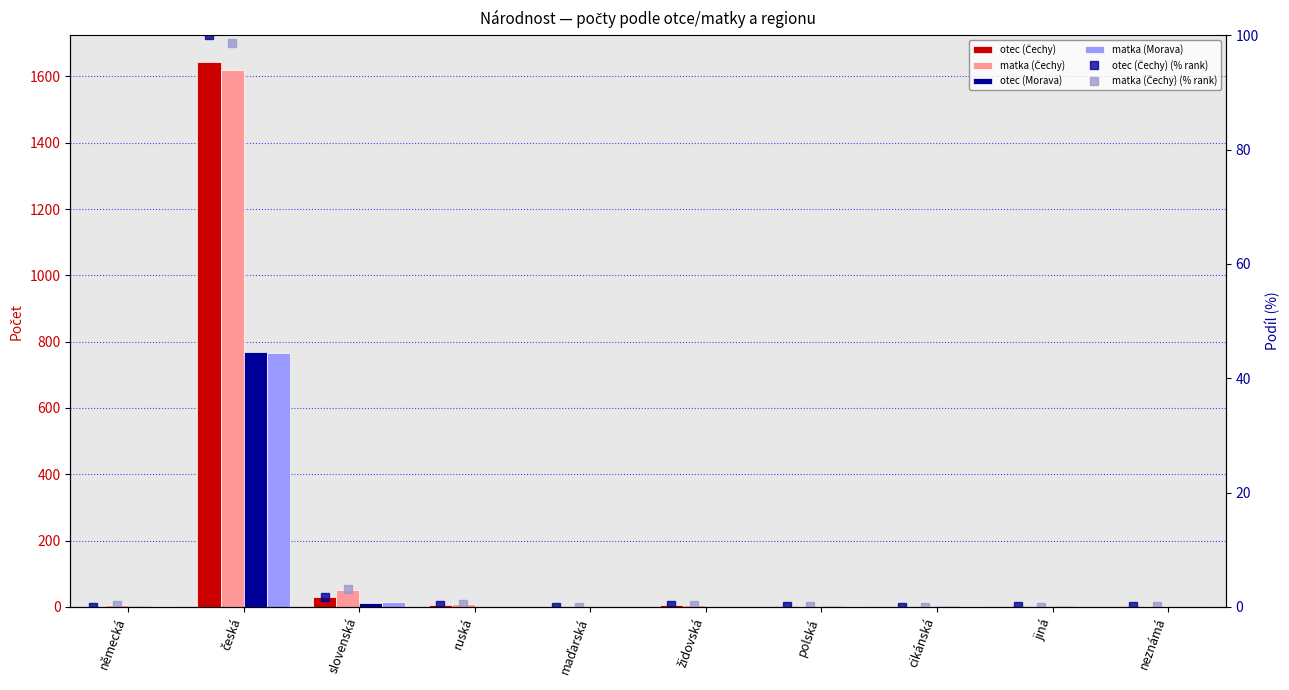

Is the value of matka (Čechy) (% rank) at neznámá greater than the value of otec (Čechy) (% rank) at česká?

No